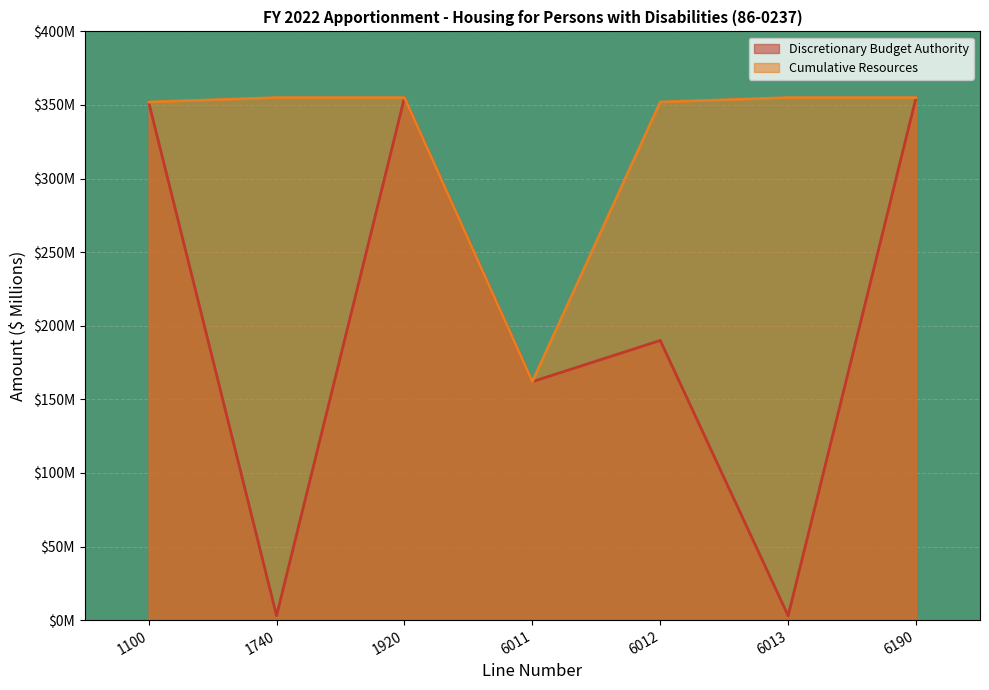

What are all the series names shown in the legend?

Discretionary Budget Authority, Cumulative Resources